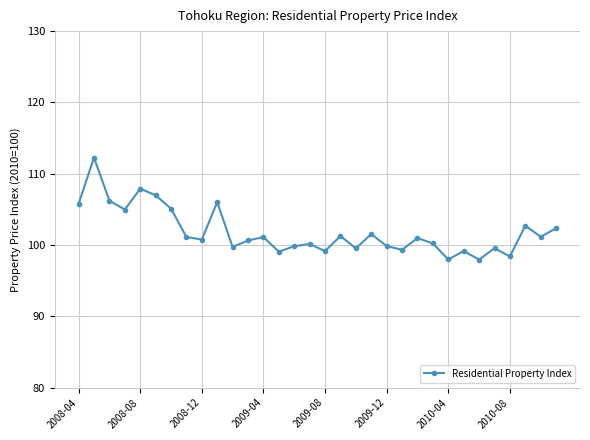

True or false: the data has more than 0 interior local peaks.

True